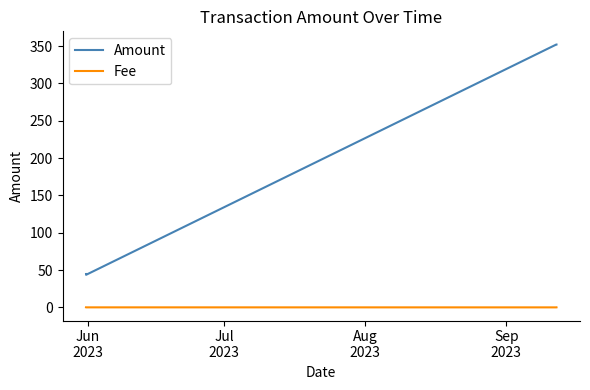

True or false: Fee and Amount cross at least once.

False